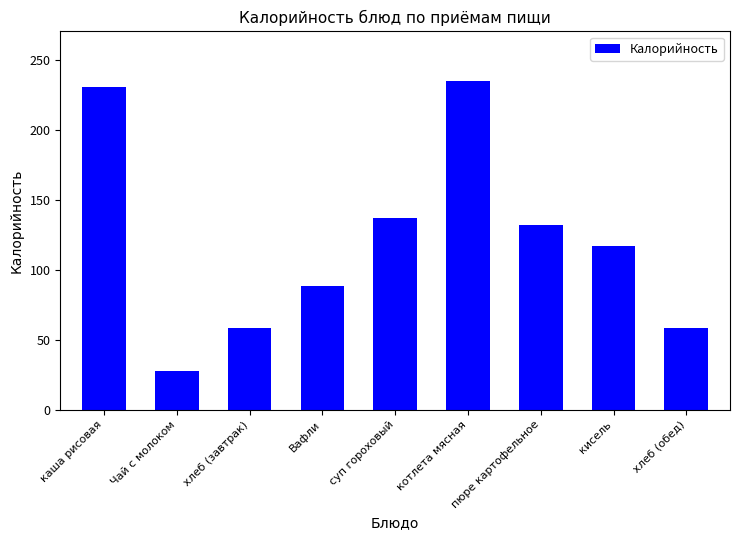

Which category has the lowest value across all series?

Чай с молоком